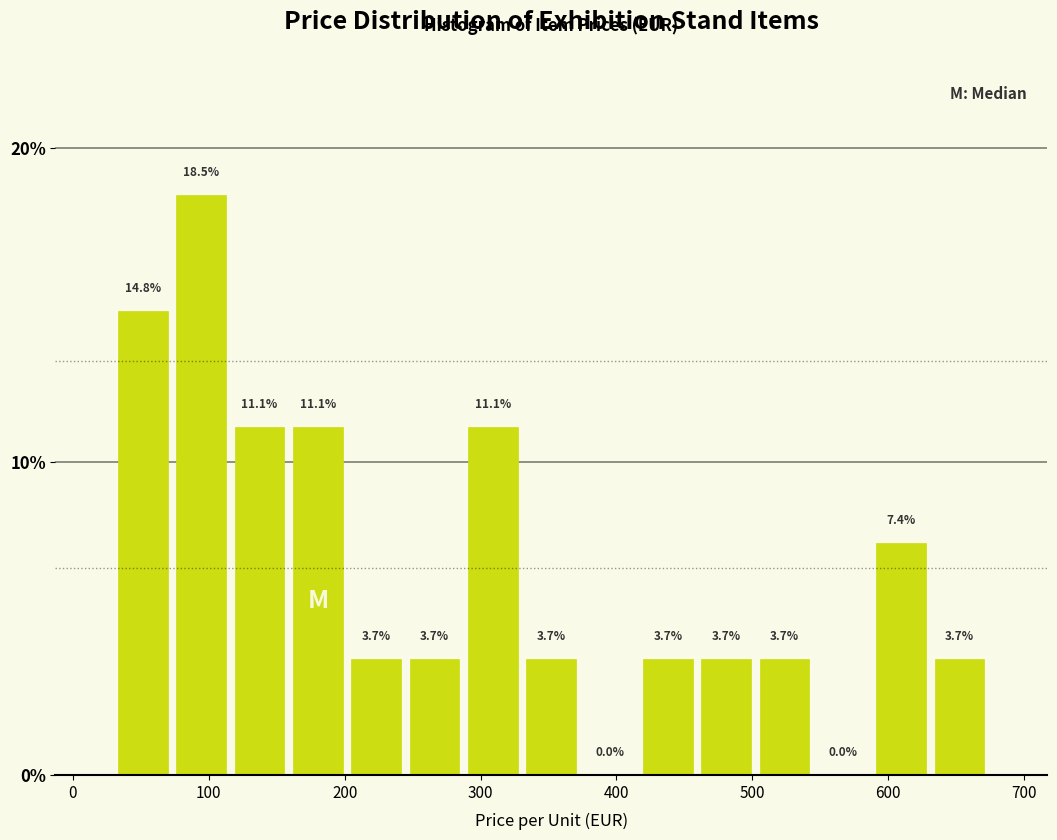

What is the height of the bar covering 330 to 370 on the x-axis? The bar edges are not printed on the chart, so give them approximately, as read against the axis.

3.7